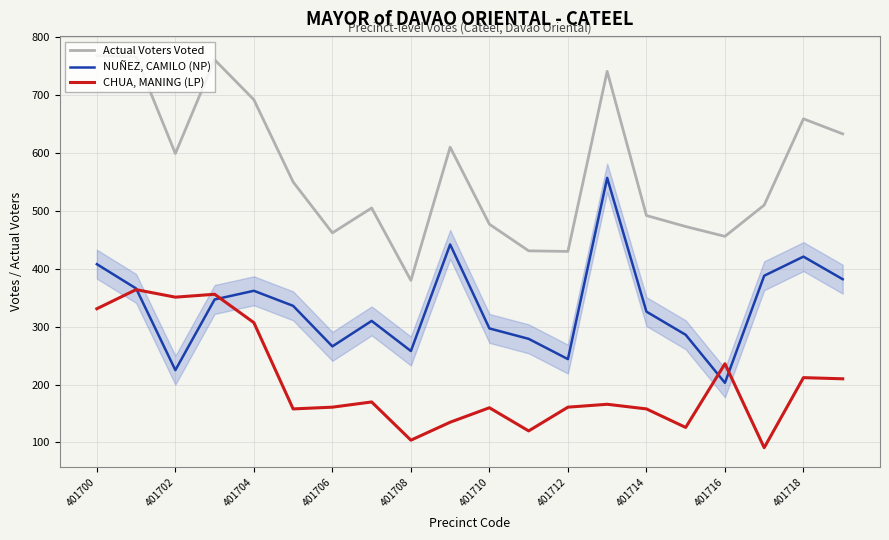

List the series in order of their peak value, highest first.

Actual Voters Voted, NUÑEZ, CAMILO (NP), CHUA, MANING (LP)